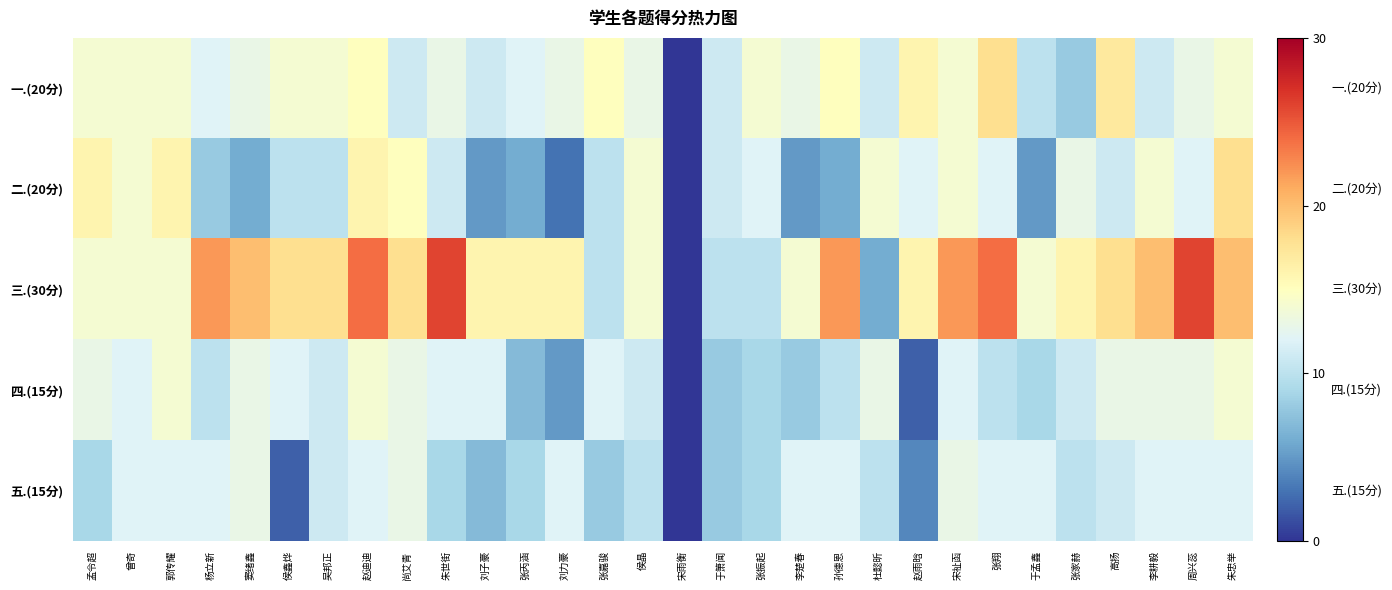

What is the spread (max minus min) of values at 刘力豪?

13